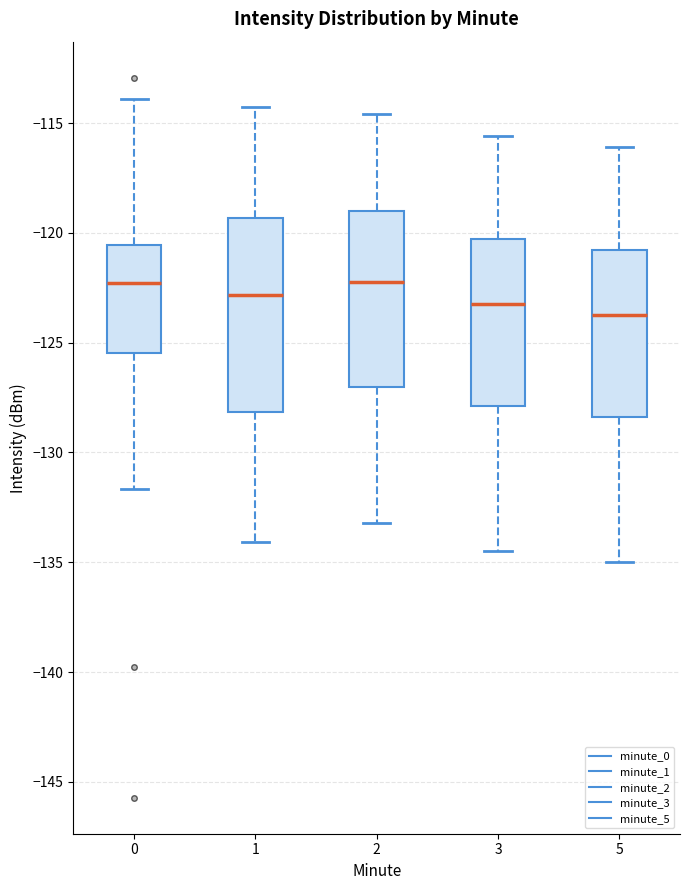

Reading left to right, transcribe this box plot: for each box, give where its median line is, the range the box spans, and where its two whiskers end, as read against the y-axis. The values are not printed on the chart, so give them approximately, as read against the axis.

0: median -122.5, box -125.5 to -120.5, whiskers -131.5 to -114.0
1: median -123.0, box -128.0 to -119.5, whiskers -134.0 to -114.5
2: median -122.0, box -127.0 to -119.0, whiskers -133.0 to -114.5
3: median -123.0, box -128.0 to -120.5, whiskers -134.5 to -115.5
5: median -123.5, box -128.5 to -121.0, whiskers -135.0 to -116.0